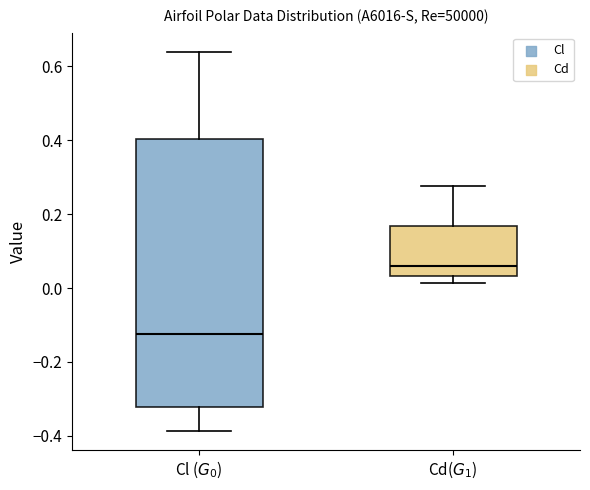

Reading left to right, read every box against the y-axis: the position of its median line, the range the box covers, and the ends of its whiskers. The values are not printed on the chart, so give them approximately, as read against the axis.

Cl ($G_0$): median -0.12, box -0.32 to 0.40, whiskers -0.38 to 0.64
Cd($G_1$): median 0.06, box 0.04 to 0.16, whiskers 0.02 to 0.28